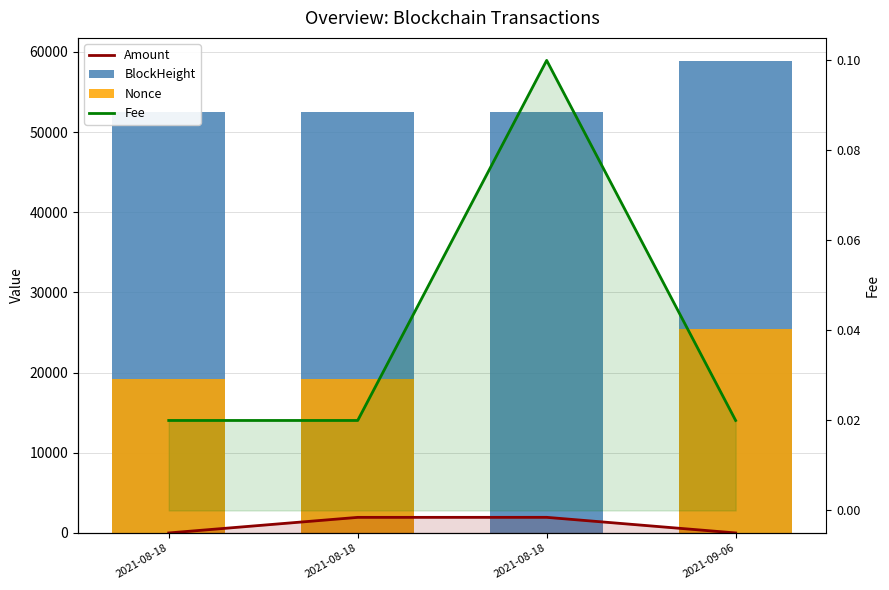

What is the label of the 2nd bar from the left?

2021-08-18